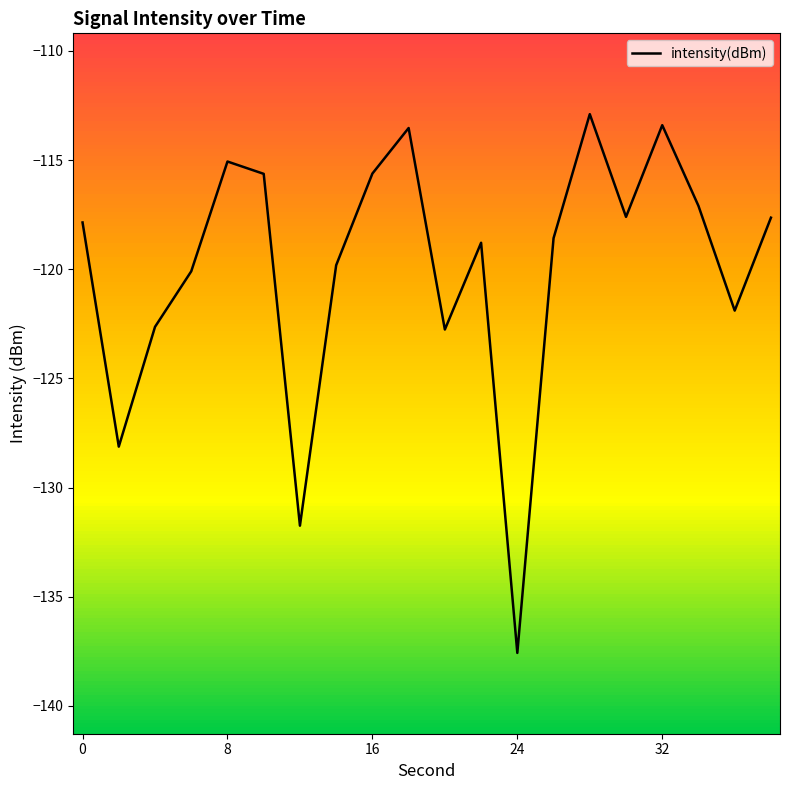

What is the difference between the maximum and minimum values?

24.7